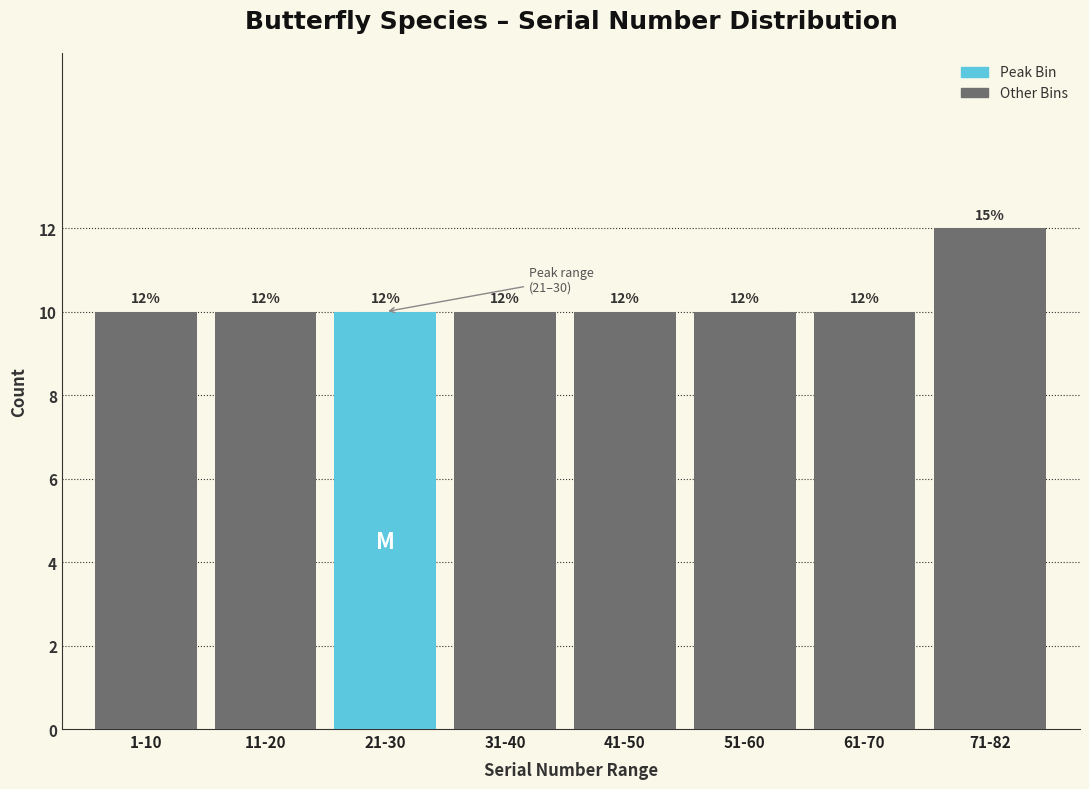

Reading left to right, extract all data points from this chart.

10	10	10	10	10	10	10	12